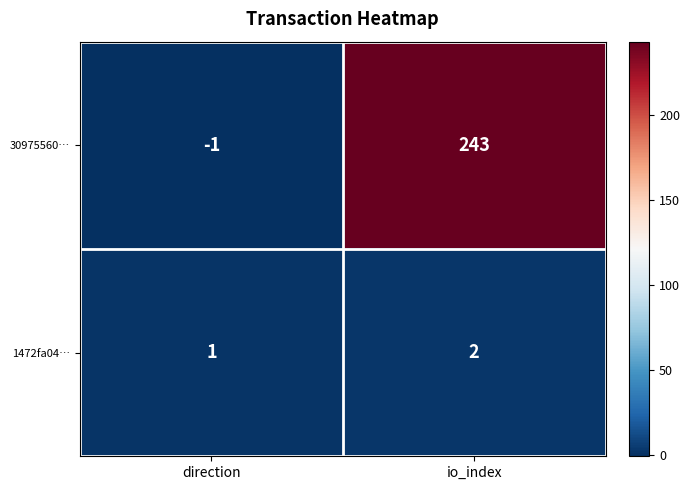

Is the value of 30975560… at io_index greater than the value of 1472fa04… at io_index?

Yes